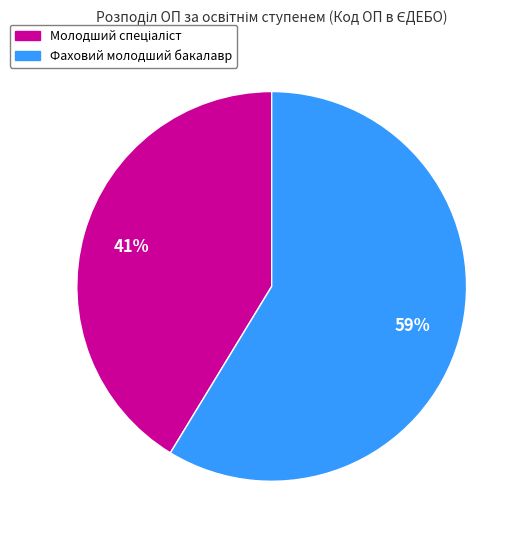

What is the largest slice in the pie chart?

Фаховий молодший бакалавр